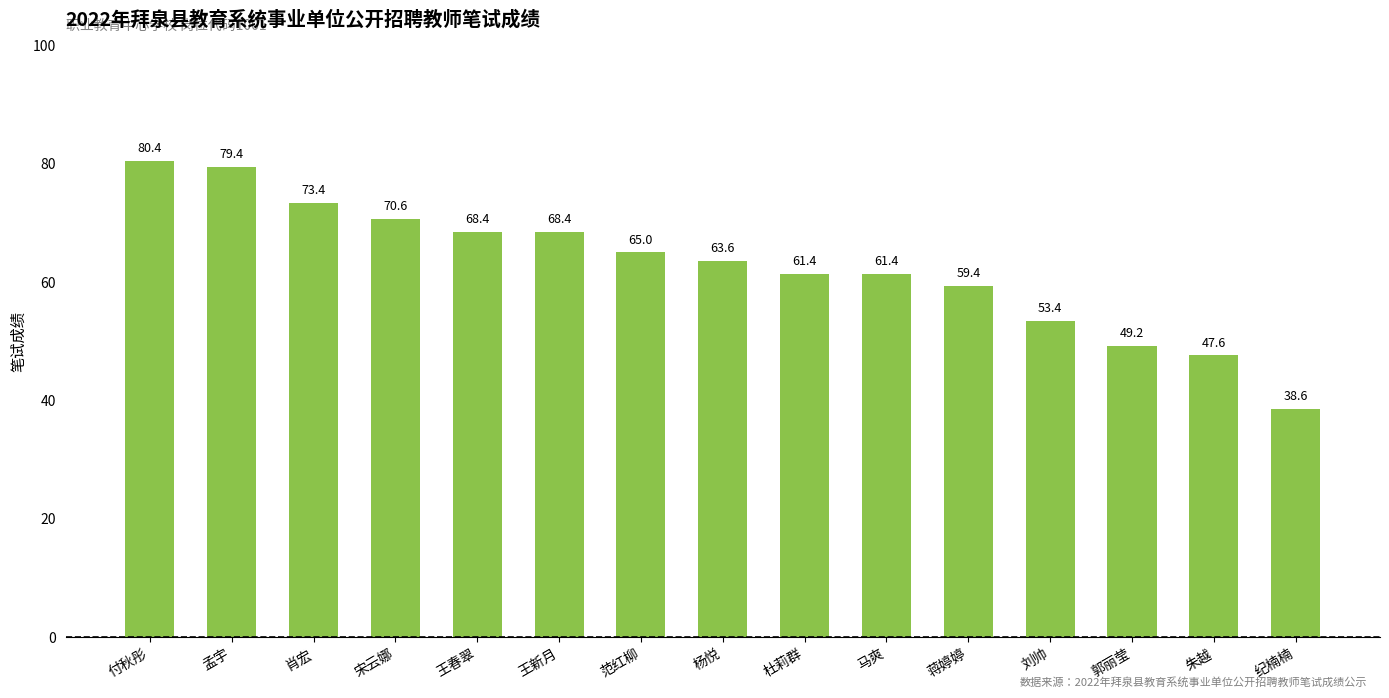

The value at 宋云娜 is 70.6. True or false?

True